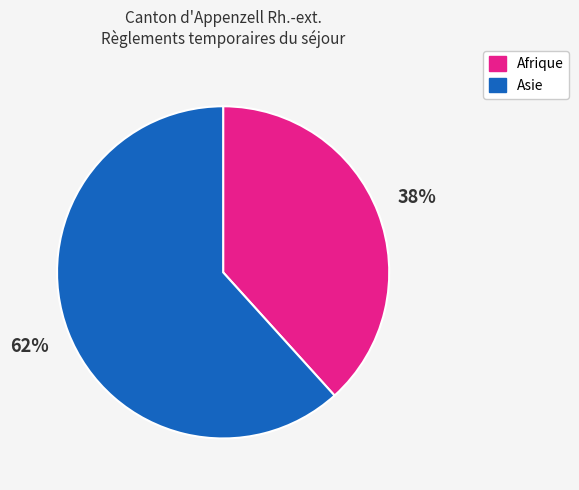

Does any single category account for the majority?

Yes